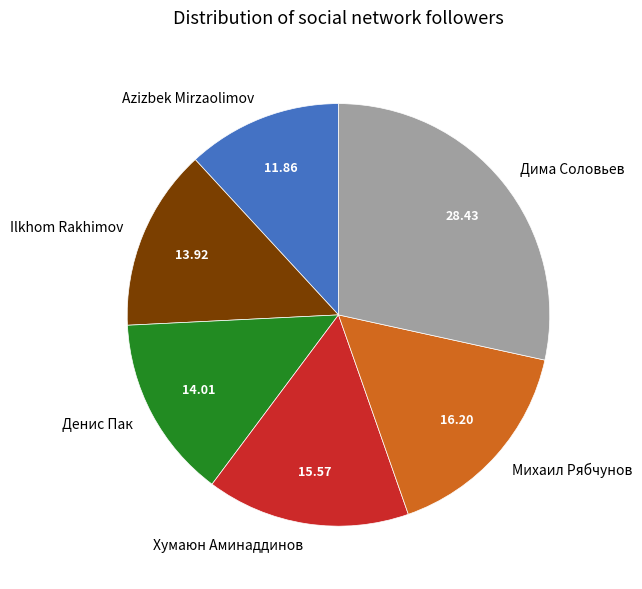

Do Дима Соловьев and Ilkhom Rakhimov together represent more than half of the pie?

No